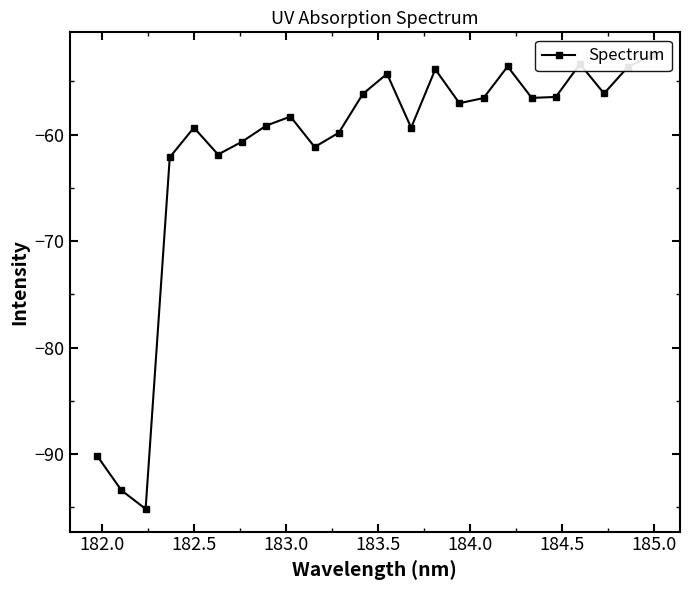

What is the difference between the maximum and minimum values?

42.6